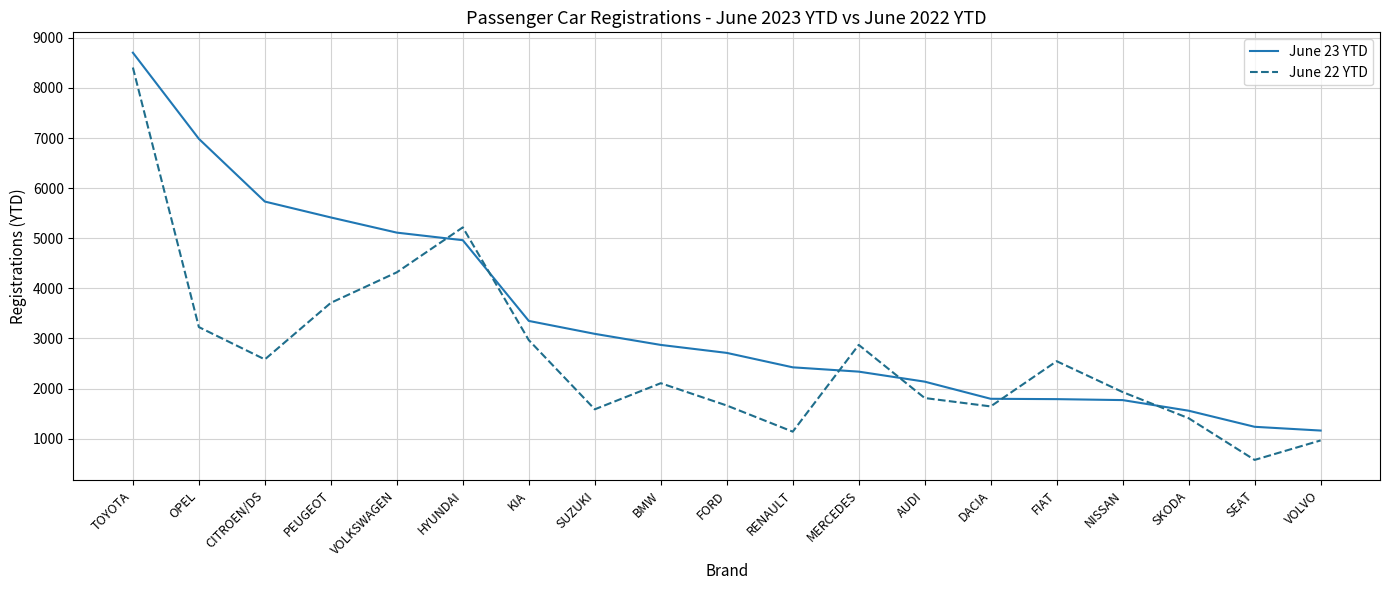

At which category is the sum across all series the highest?

TOYOTA